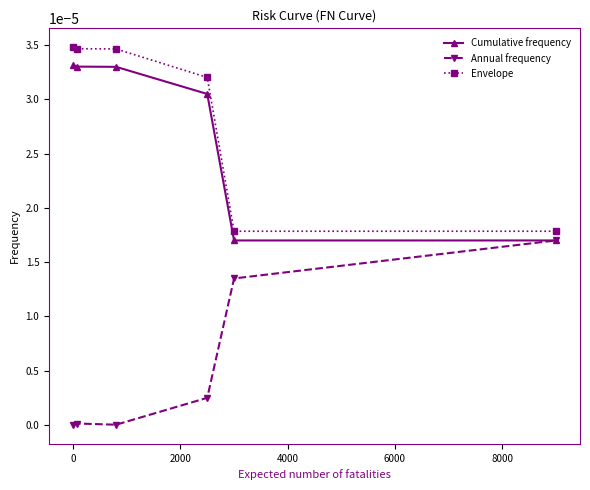

Rank the series by their maximum value, from lowest to highest.

Annual frequency, Cumulative frequency, Envelope